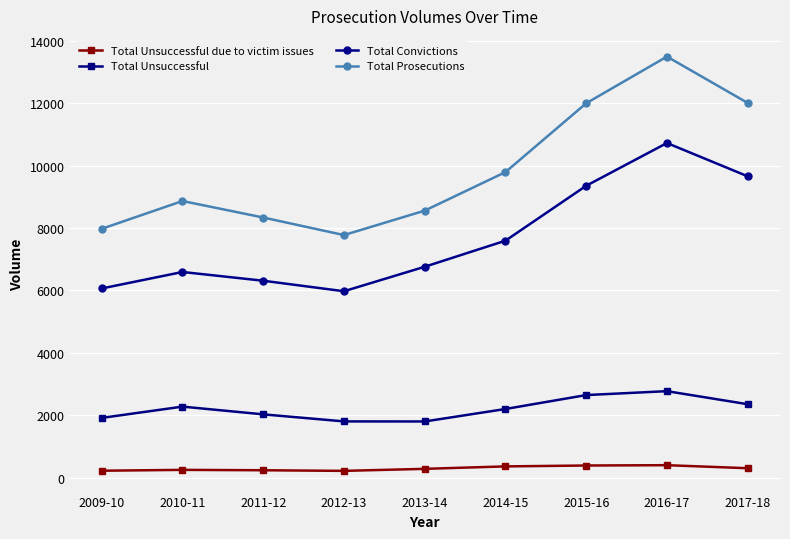

Is it true that Total Unsuccessful equals 2198 at 2014-15?

True